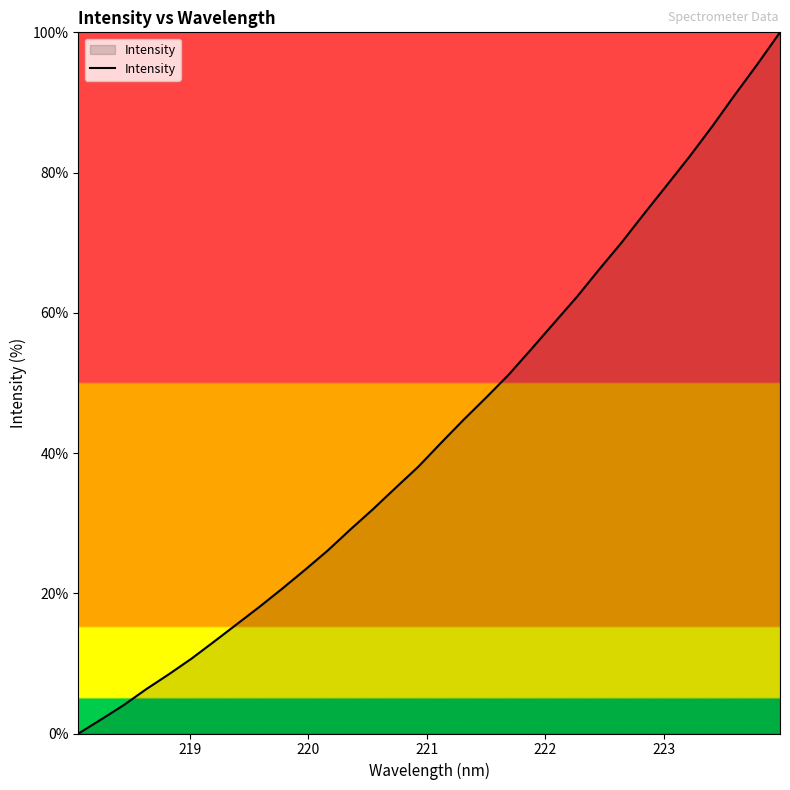

What is the greatest value displayed?

100.0